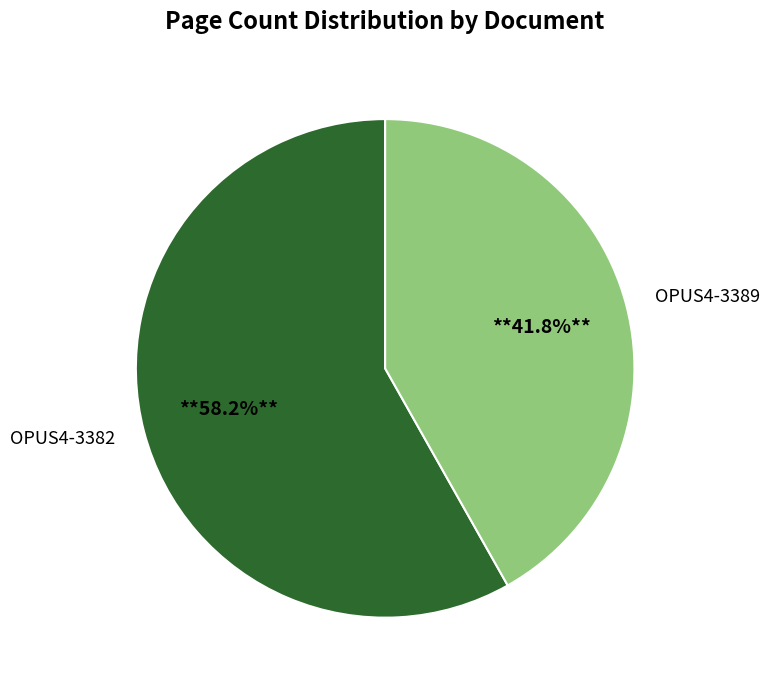

Is it true that OPUS4-3389 is 50% of the pie?

False